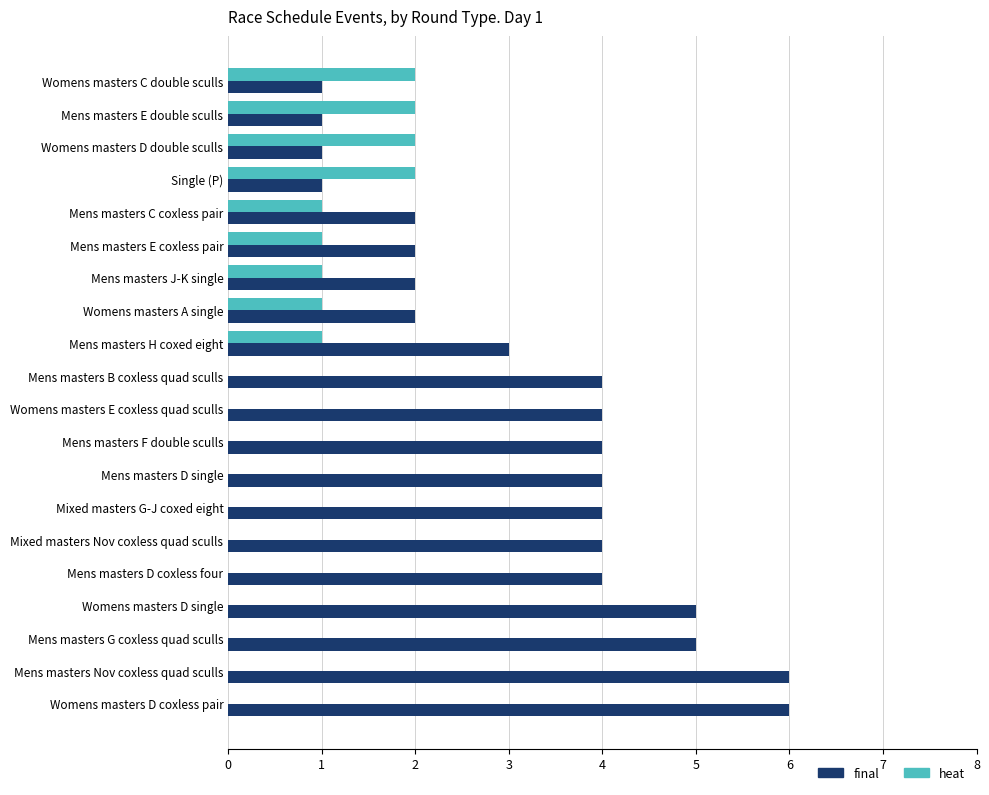

Between Mens masters J-K single and Mens masters D coxless four, which series saw the biggest shift?

final